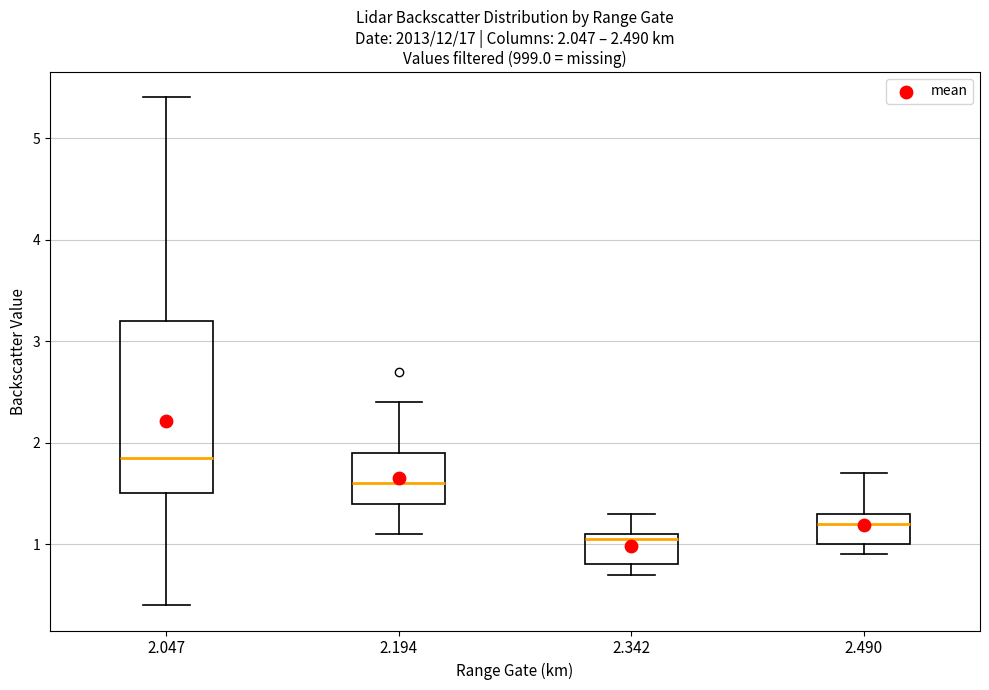

Which box has the highest median line?

2.047